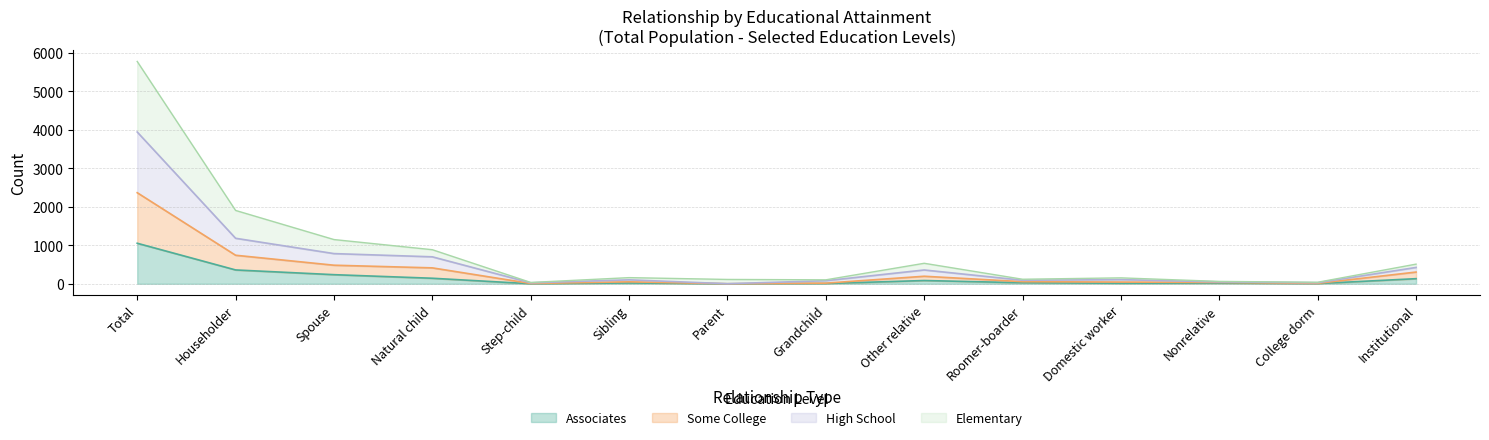

Reading right to left, list all the values displayed in this chart.

Elementary: 511	40	62	154	118	533	103	113	160	35	886	1150	1907	5780
Some College: 305	11	34	45	55	196	17	1	51	8	414	483	742	2368
High School: 425	28	49	108	92	359	80	2	103	25	701	785	1183	3946
Associates: 133	6	16	13	27	85	7	0	21	1	144	237	360	1054